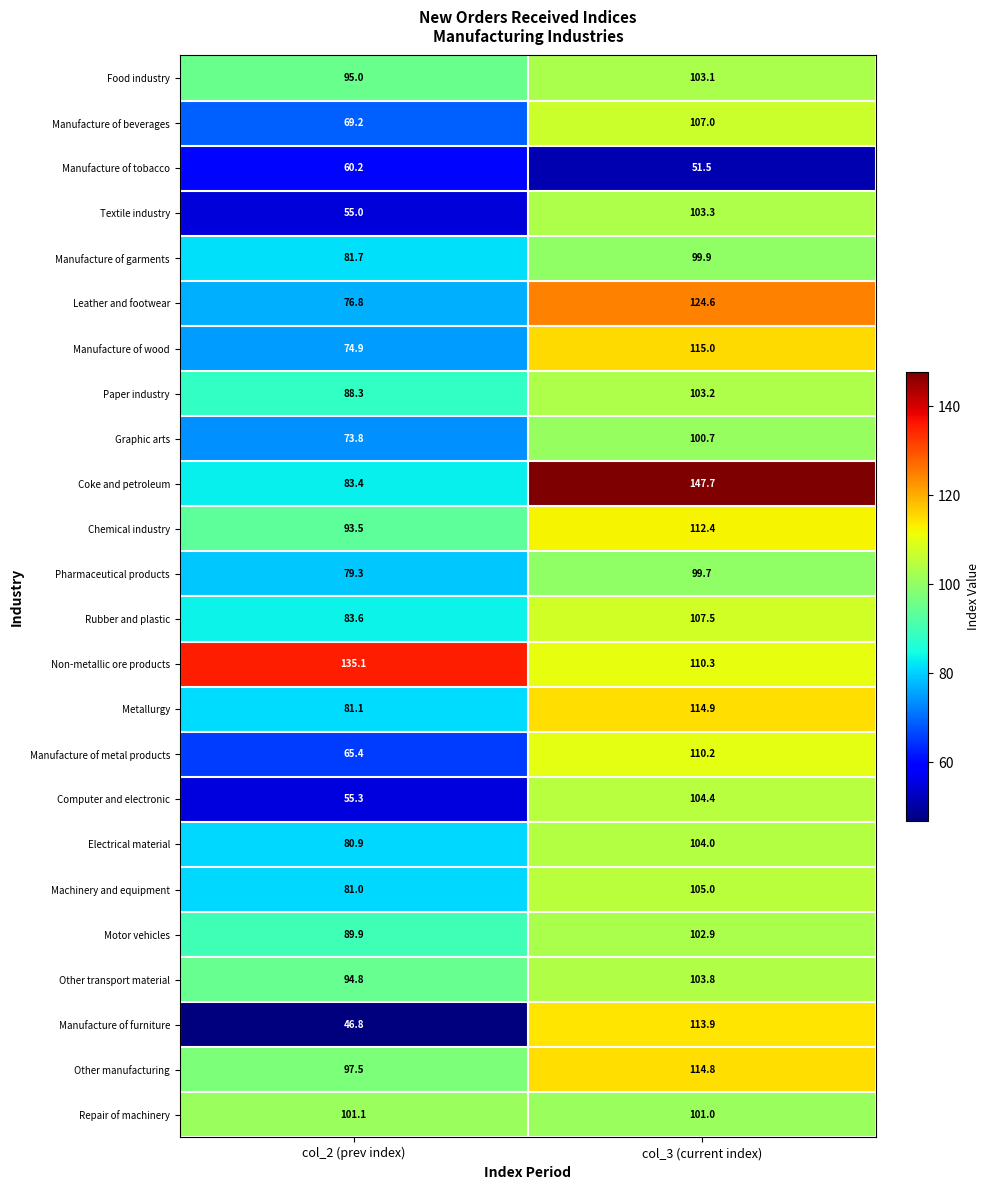

True or false: Paper industry has a value of 121.9 at col_2 (prev index).

False